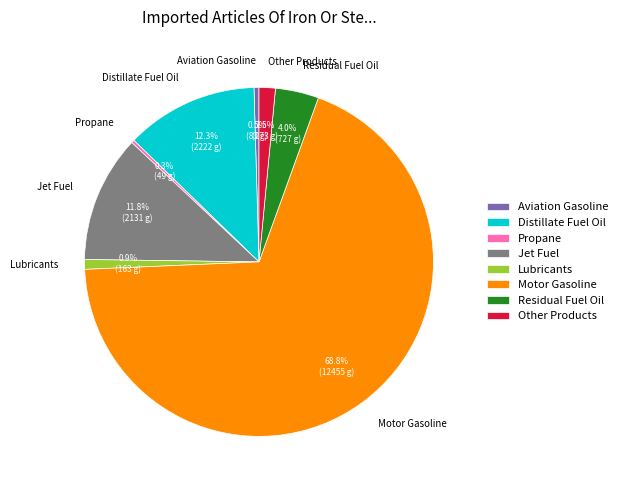

What is the largest slice in the pie chart?

Motor Gasoline